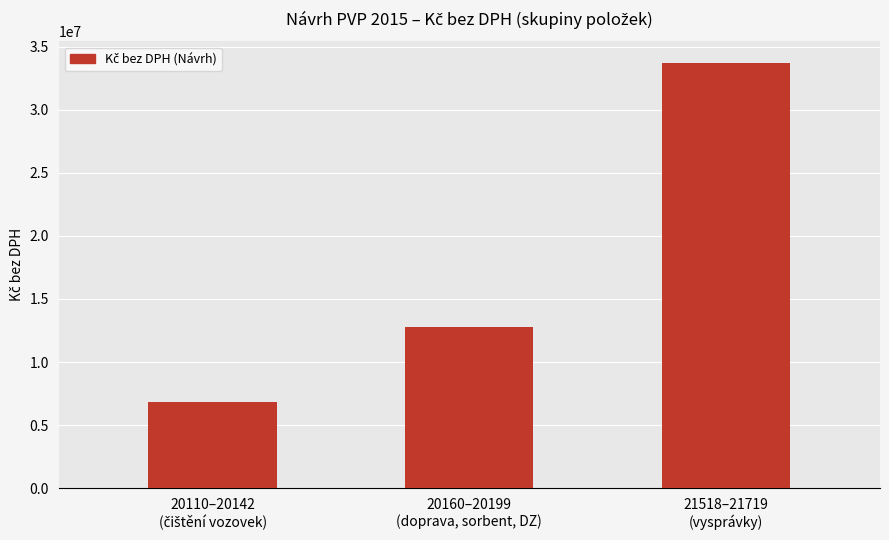

Reading left to right, extract all data points from this chart.

6834878.0	12787569.6	33718200.0